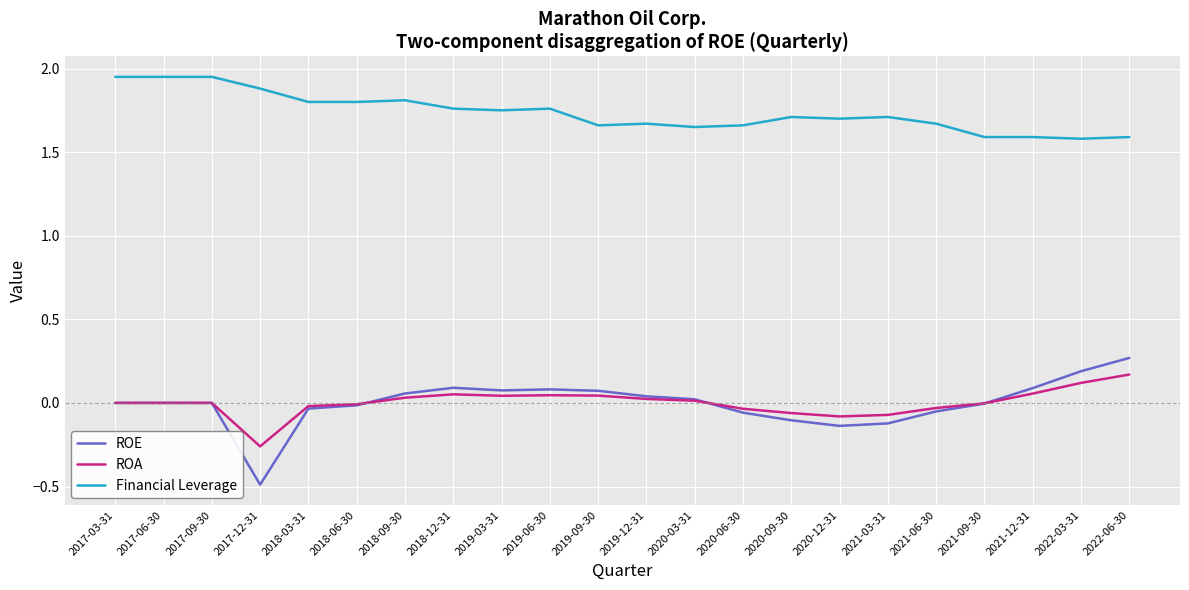

At which category is the sum across all series the highest?

2022-06-30